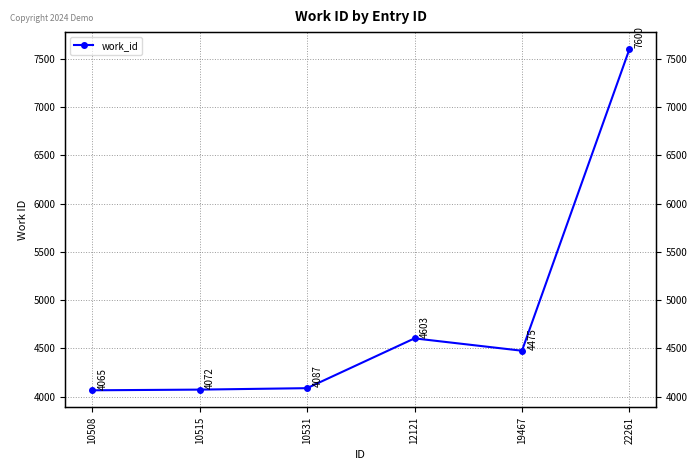

What is the difference between the second highest and minimum values?

538